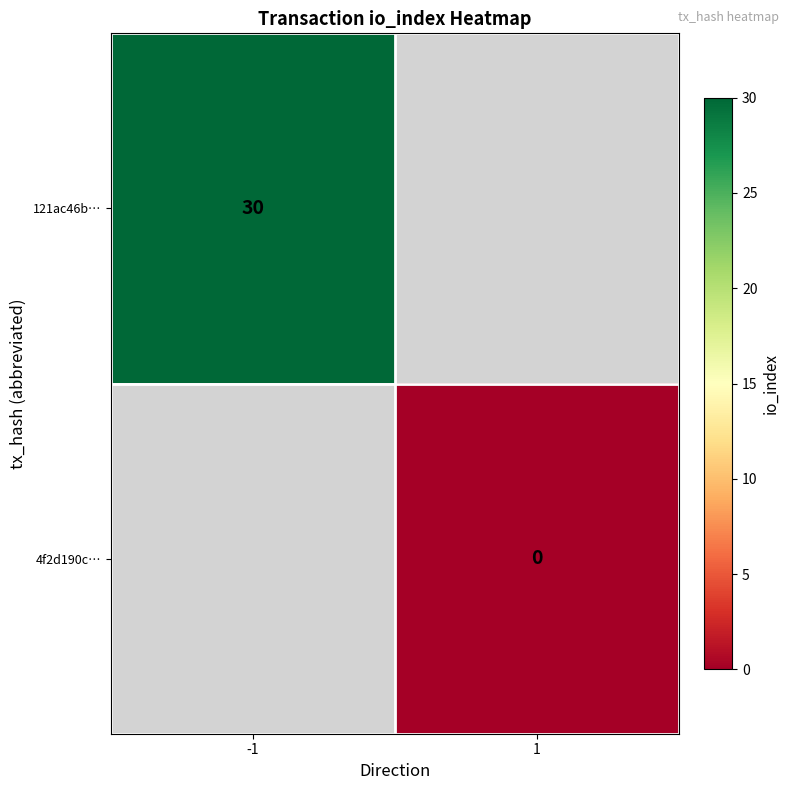

The 121ac46b… series shows 30 at -1. True or false?

True